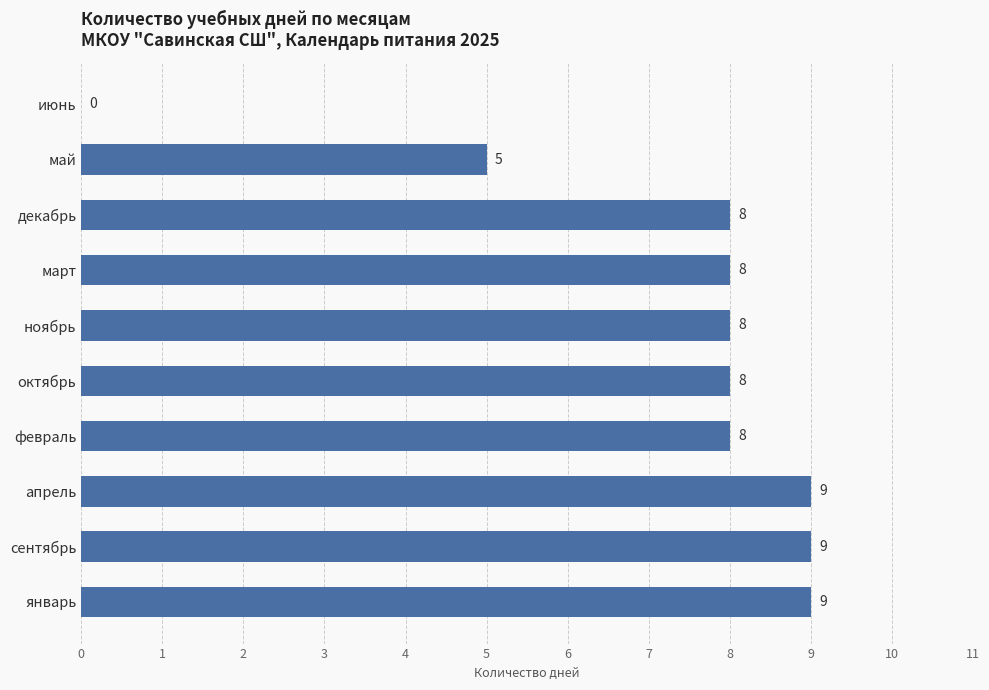

At which label is the value closest to 4?

май